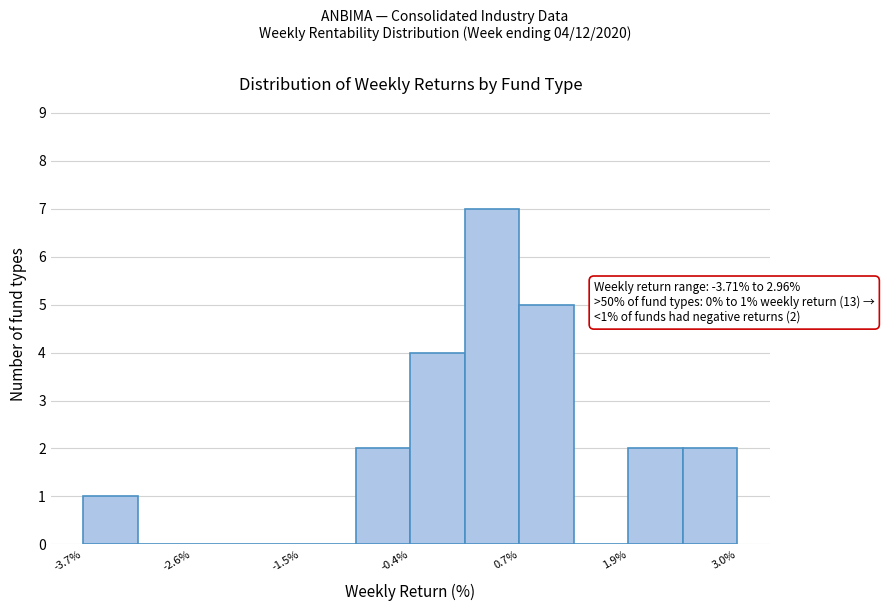

Read against the x-axis, roughly where is the centre of the tallest bar?

0.4